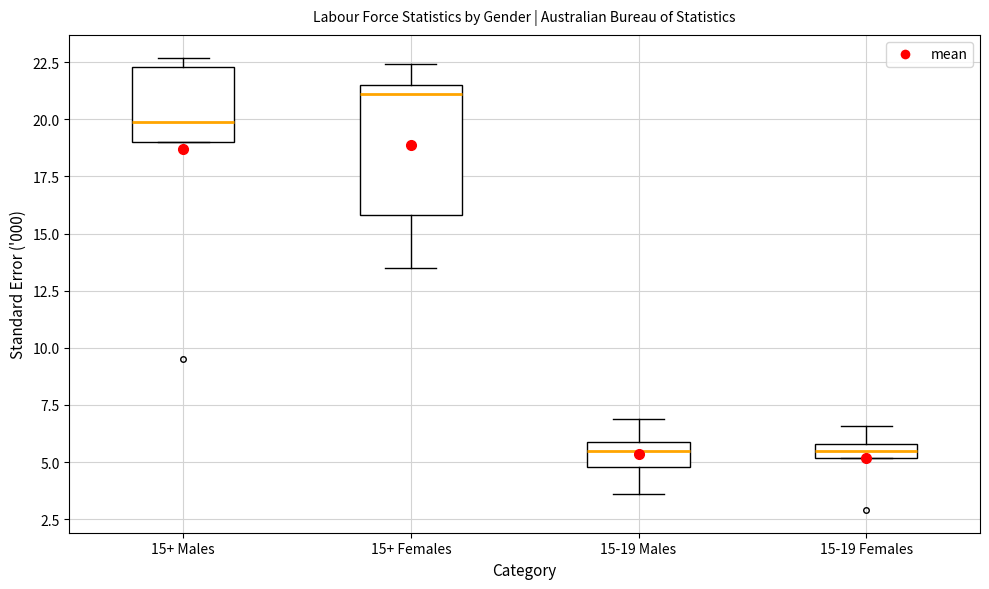

Which box is the tallest, from its lower edge to its upper edge?

15+ Females